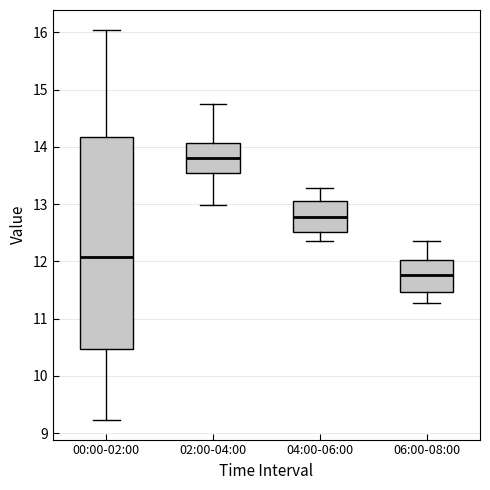

Reading left to right, transcribe this box plot: for each box, give where its median line is, the range the box spans, and where its two whiskers end, as read against the y-axis. The values are not printed on the chart, so give them approximately, as read against the axis.

00:00-02:00: median 12.1, box 10.5 to 14.2, whiskers 9.2 to 16.1
02:00-04:00: median 13.8, box 13.6 to 14.1, whiskers 13.0 to 14.8
04:00-06:00: median 12.8, box 12.5 to 13.1, whiskers 12.4 to 13.3
06:00-08:00: median 11.8, box 11.5 to 12.0, whiskers 11.3 to 12.4